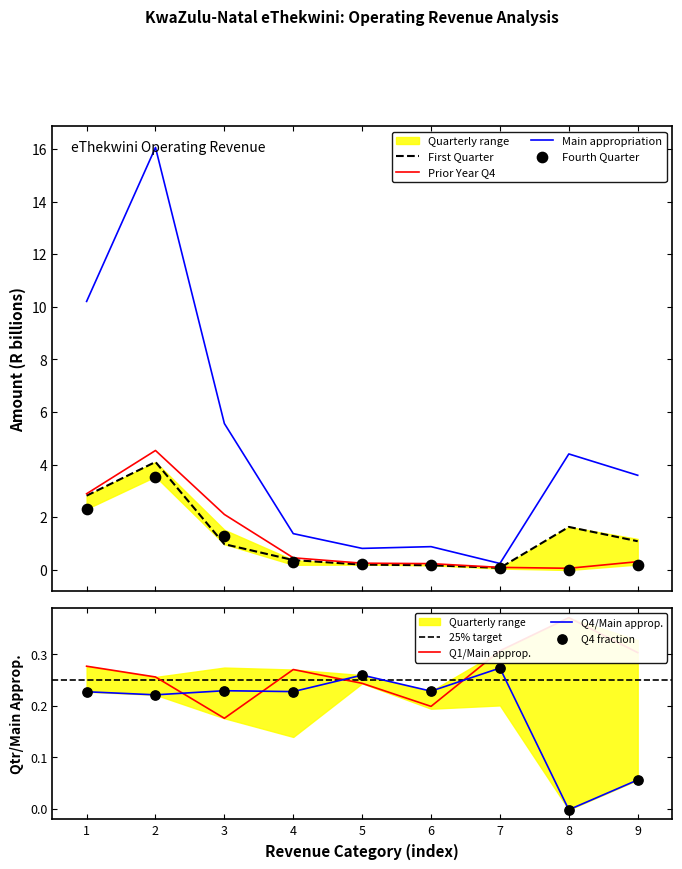

At how many categories does at least one series exceed 8?

2